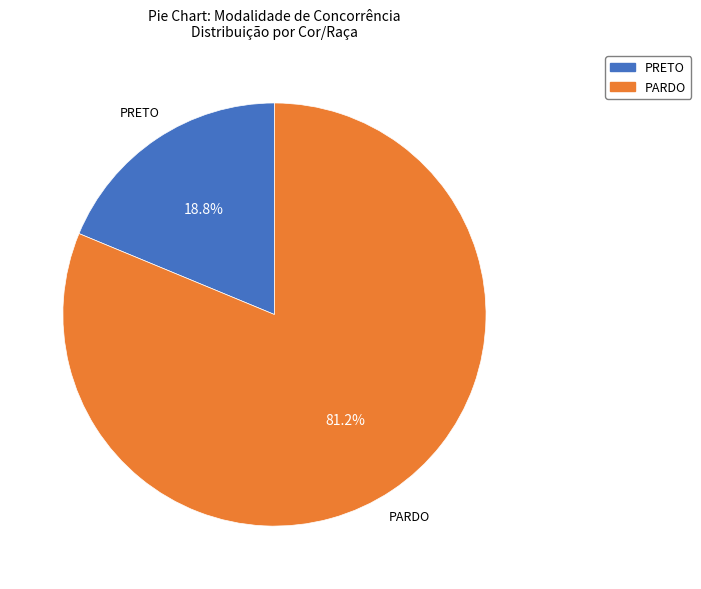

What is the ratio of the value at PARDO to the value at PRETO?

4.3